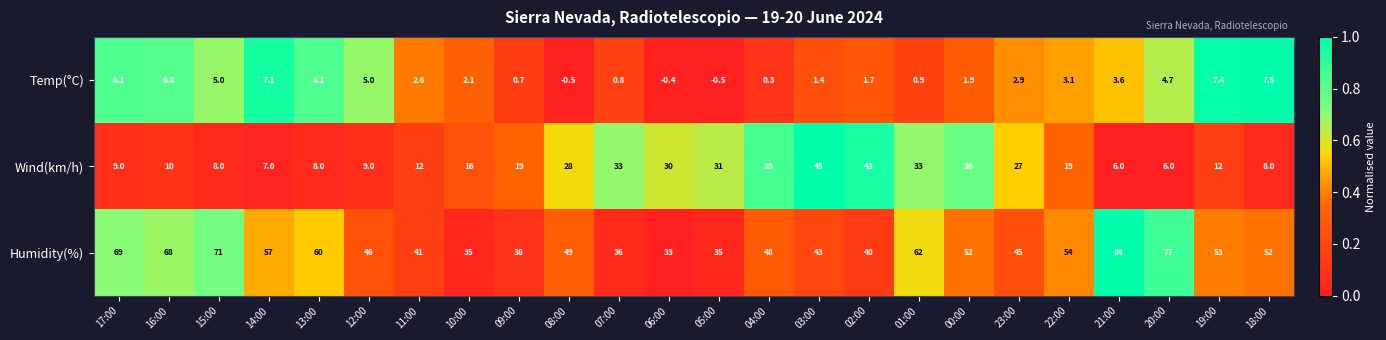

Rank the series at 14:00 from lowest to highest value.

Wind(km/h), Temp(°C), Humidity(%)